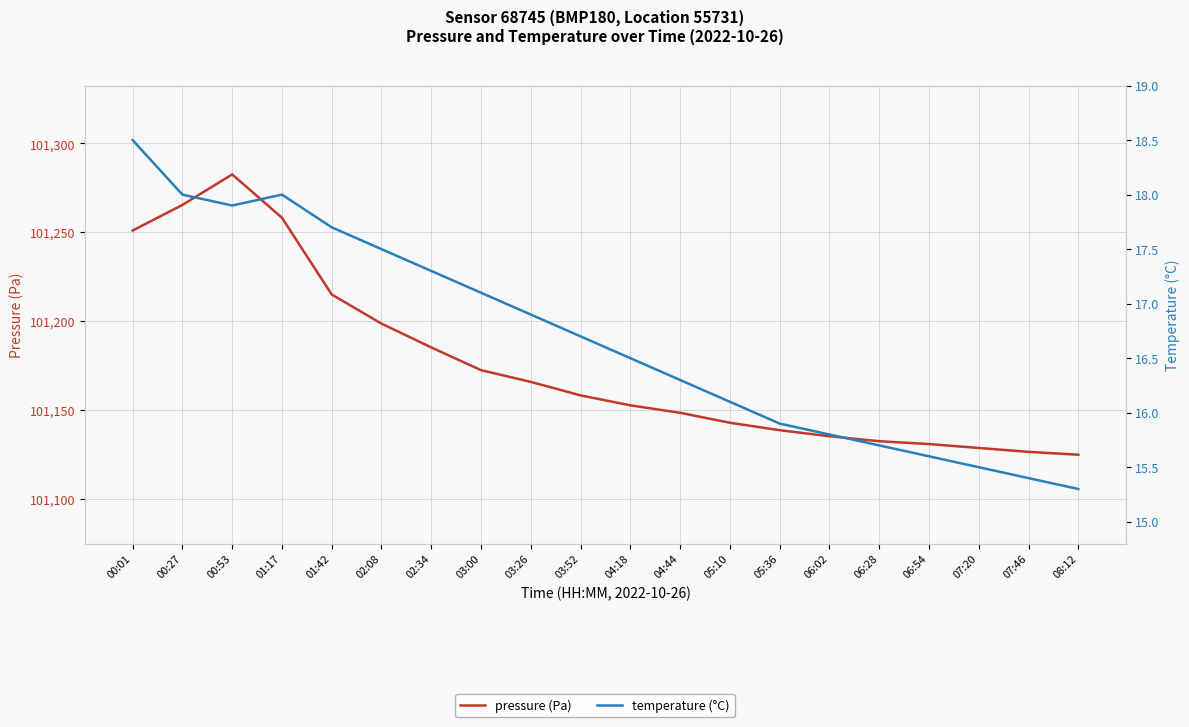

Is the value of temperature (°C) at 04:18 greater than the value of pressure (Pa) at 01:17?

No